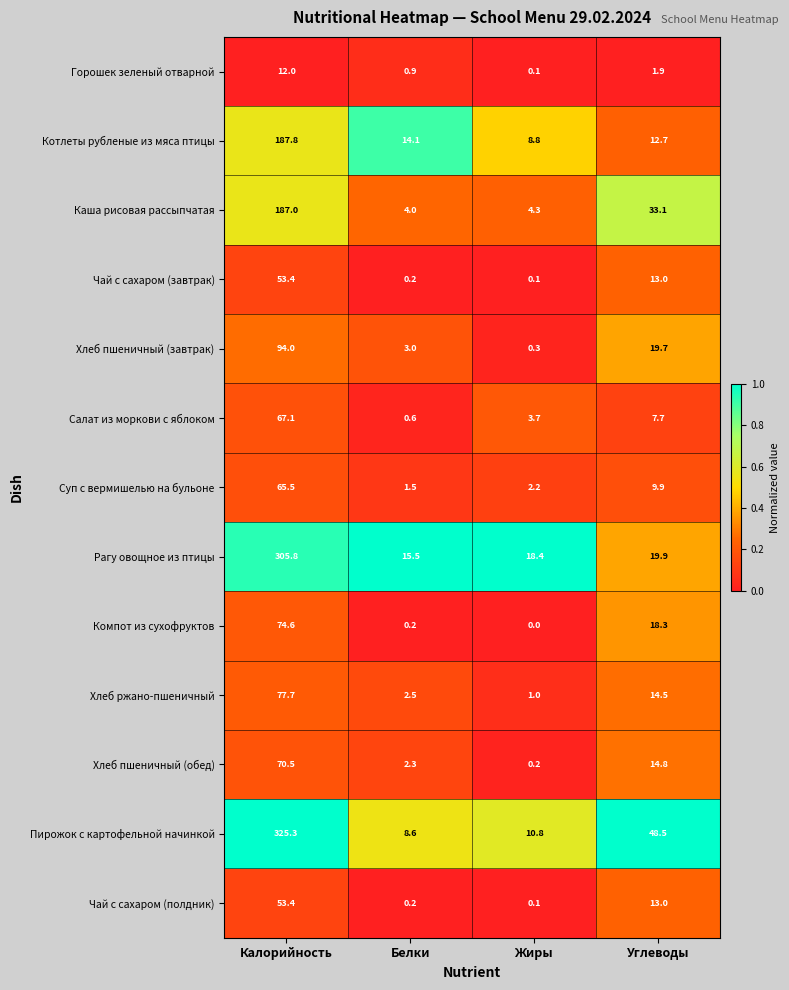

Which series has the largest total across all categories?

Пирожок с картофельной начинкой